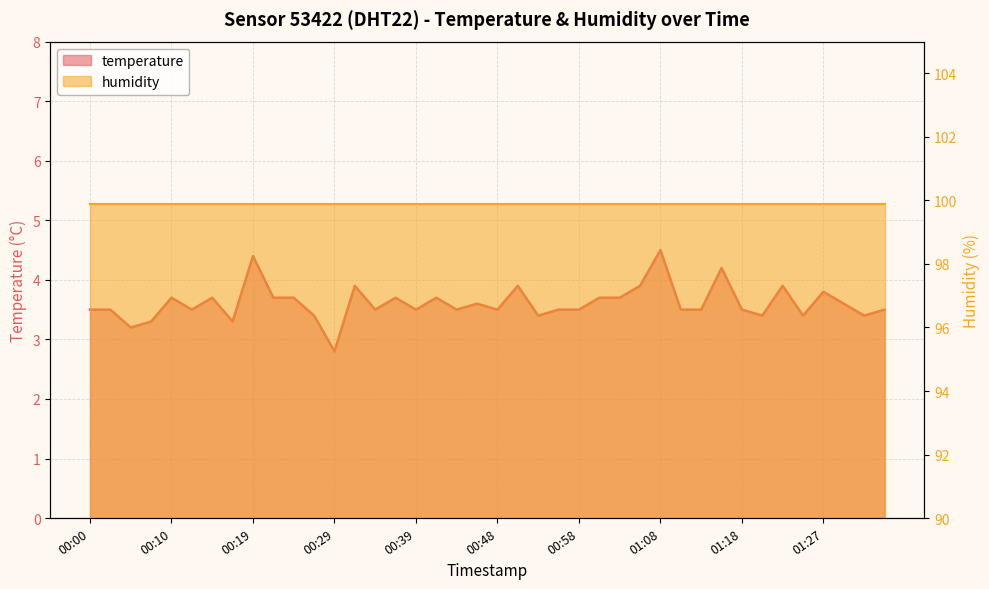

At which category does the chart reach its minimum across all series?

00:29